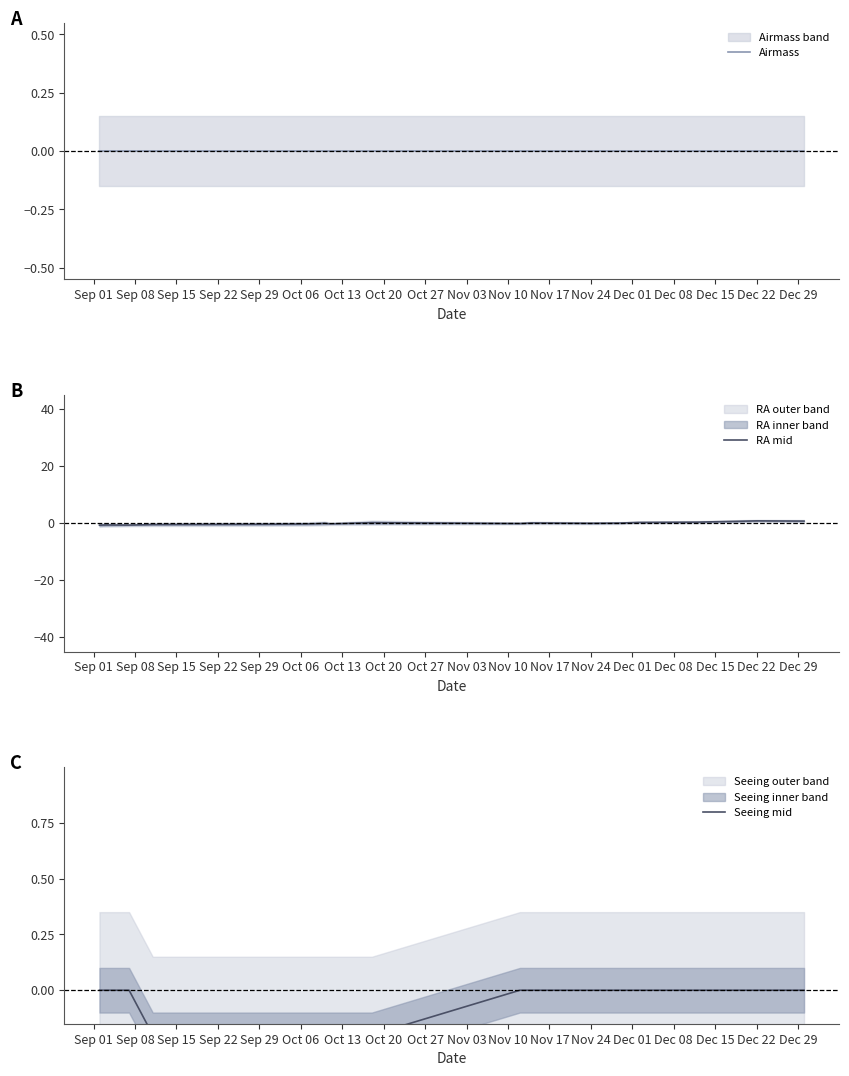

What is the difference between the maximum and minimum values in the RA mid series?

1.5